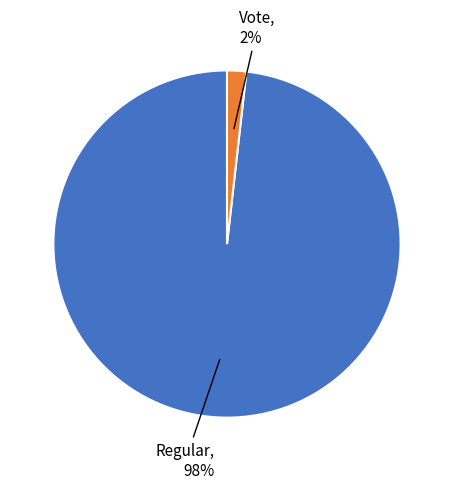

Count the number of slices in the pie.

2